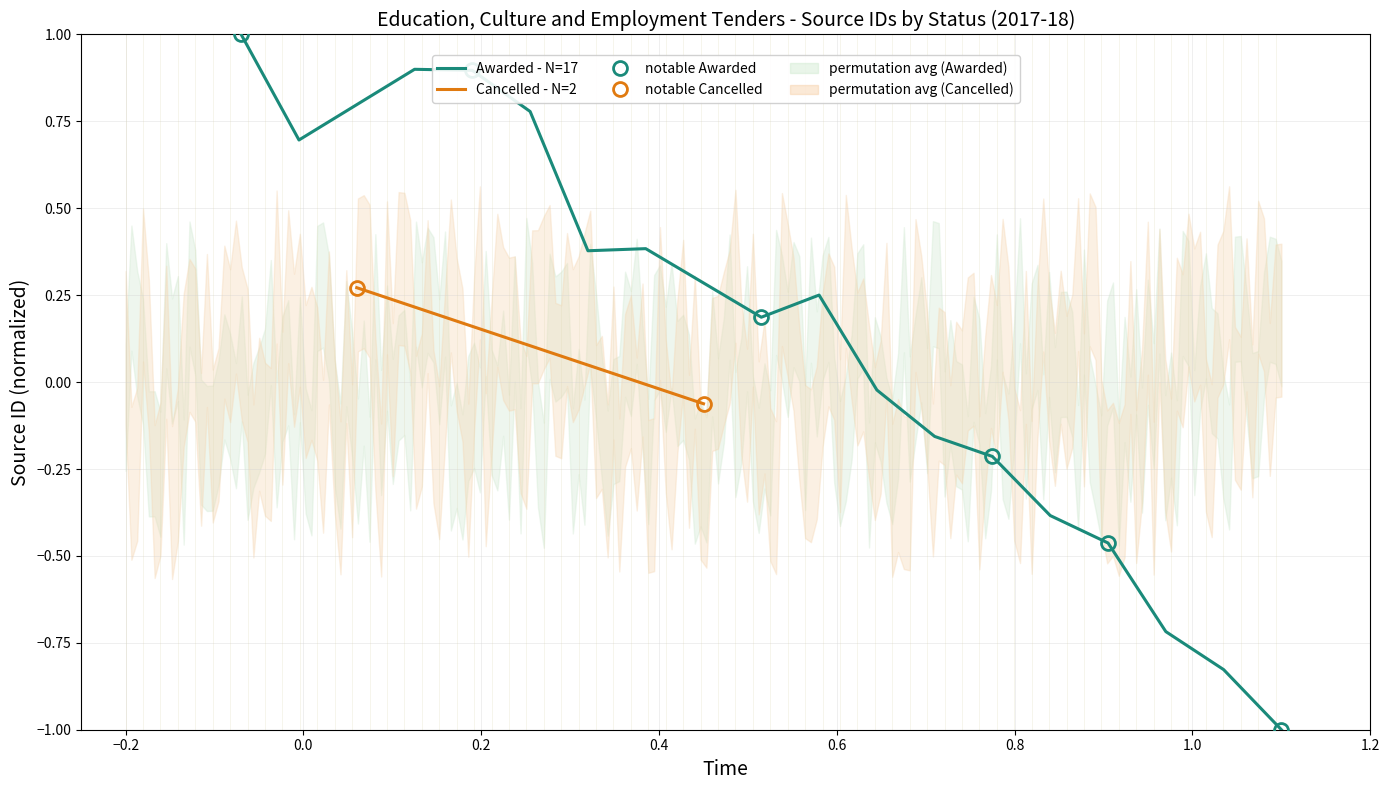

What is the difference between the maximum and minimum values?

2.0